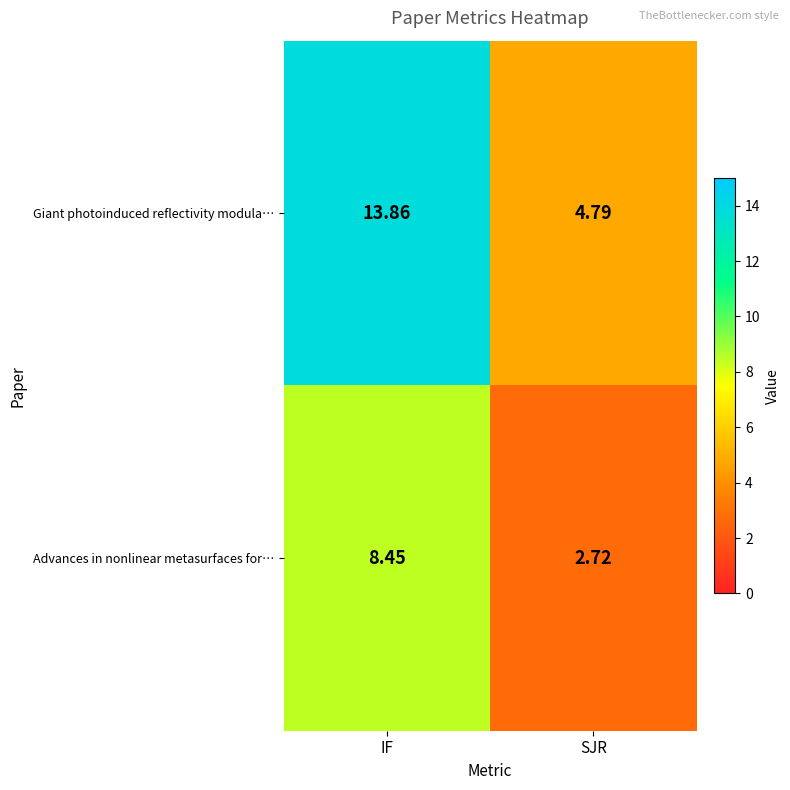

Which series has the largest total across all categories?

Giant photoinduced reflectivity modula…